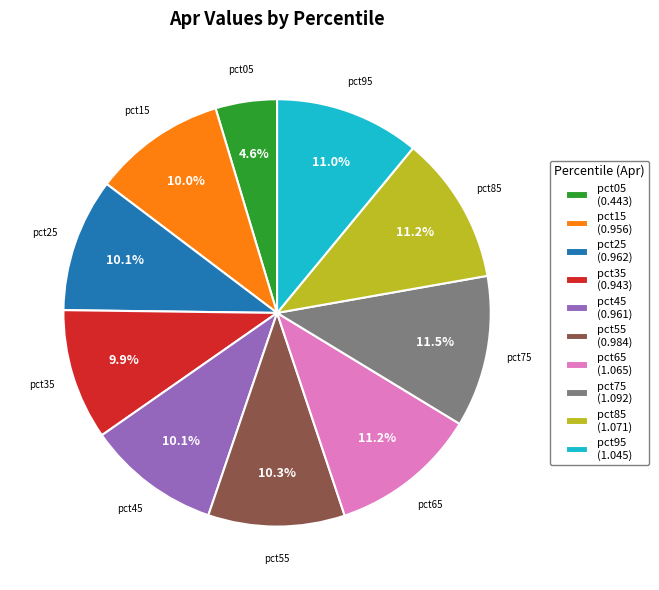

To the nearest percent, what is the difference between the largest and smallest slice percentages?

7%